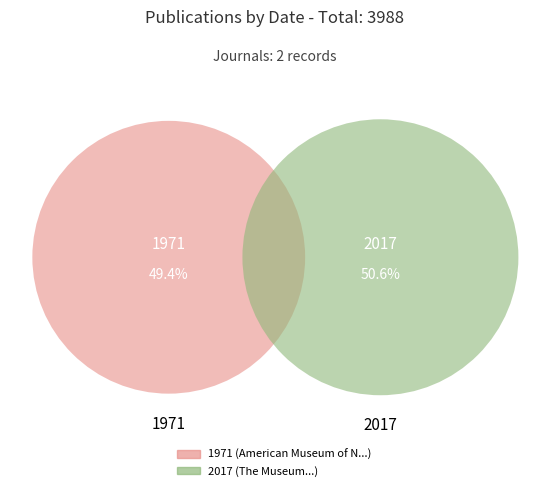

To the nearest percent, what is the difference between the 1971 and 2017 slice percentages?

1%